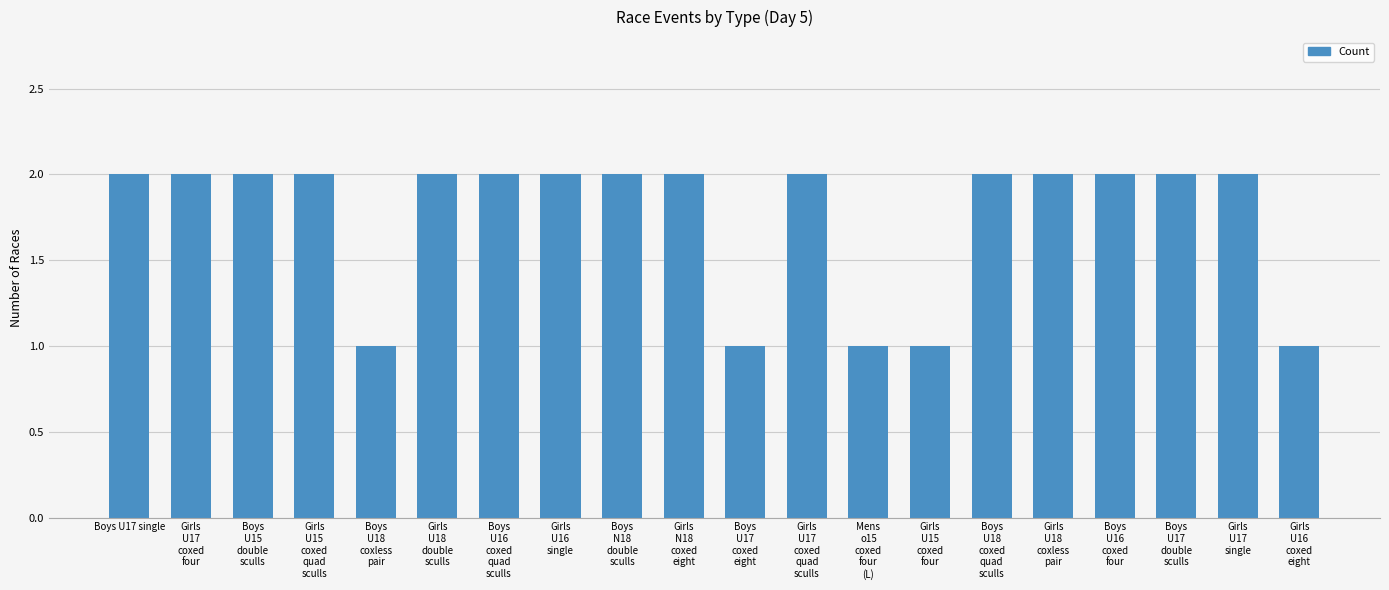

What is the sum of all values?

35